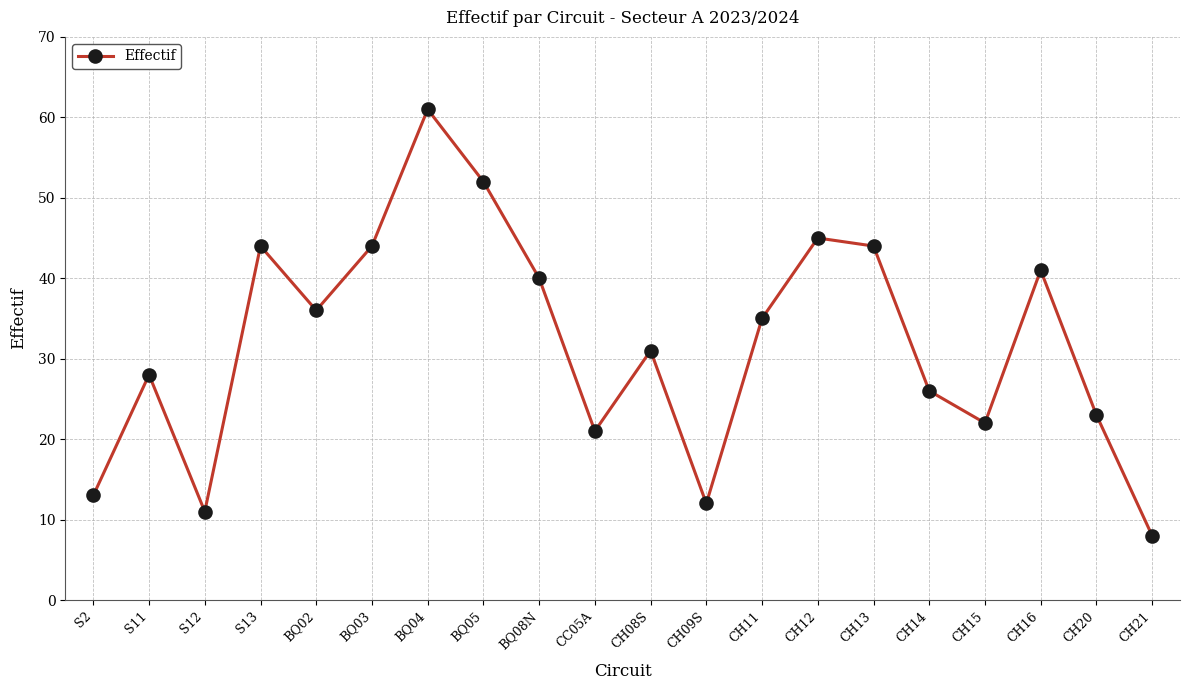

What is the label of the 12th point from the right?

BQ08N